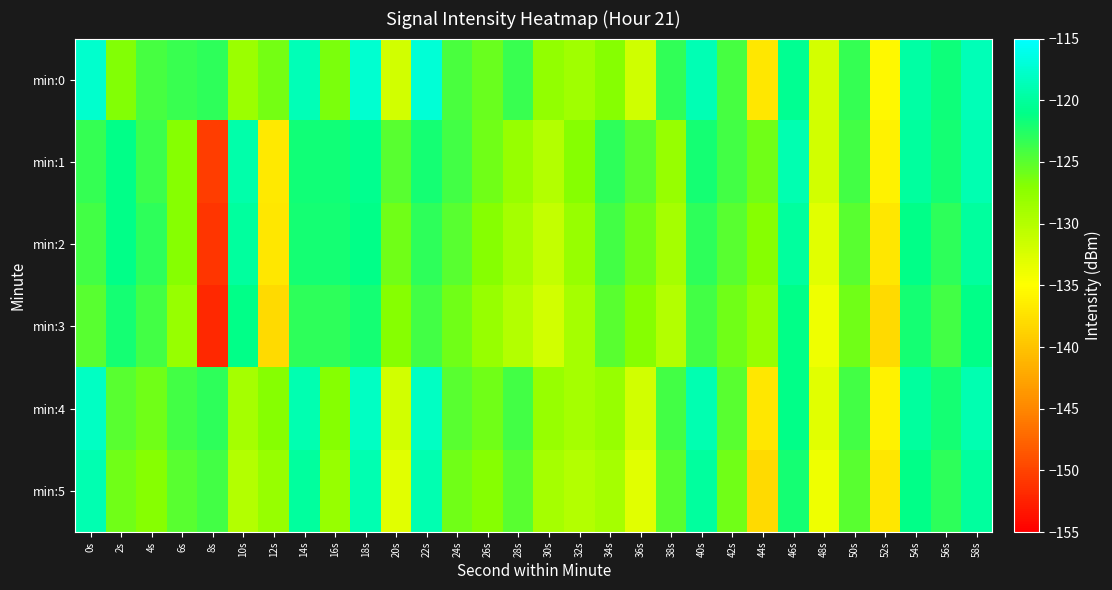

At 36s, list the series in order from largest to smallest.

min:1, min:2, min:3, min:0, min:4, min:5